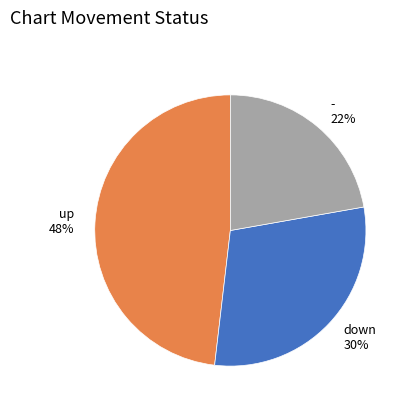

How many segments does this pie chart have?

3